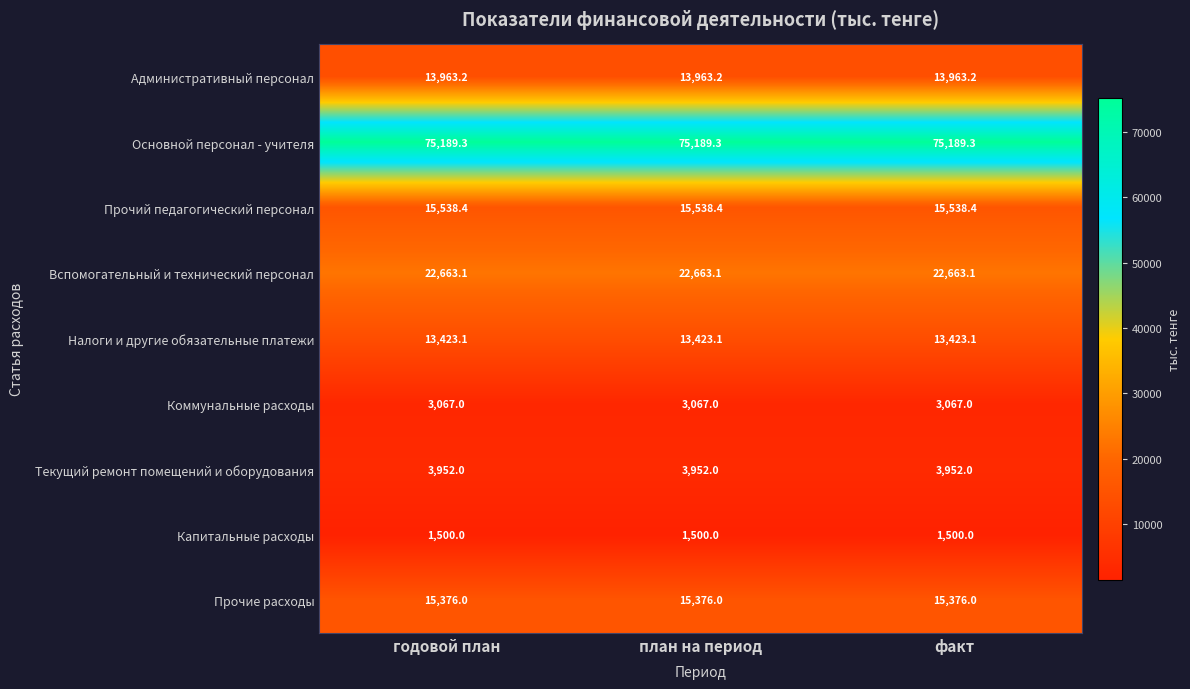

What is the highest value of the Налоги и другие обязательные платежи series?

13423.1